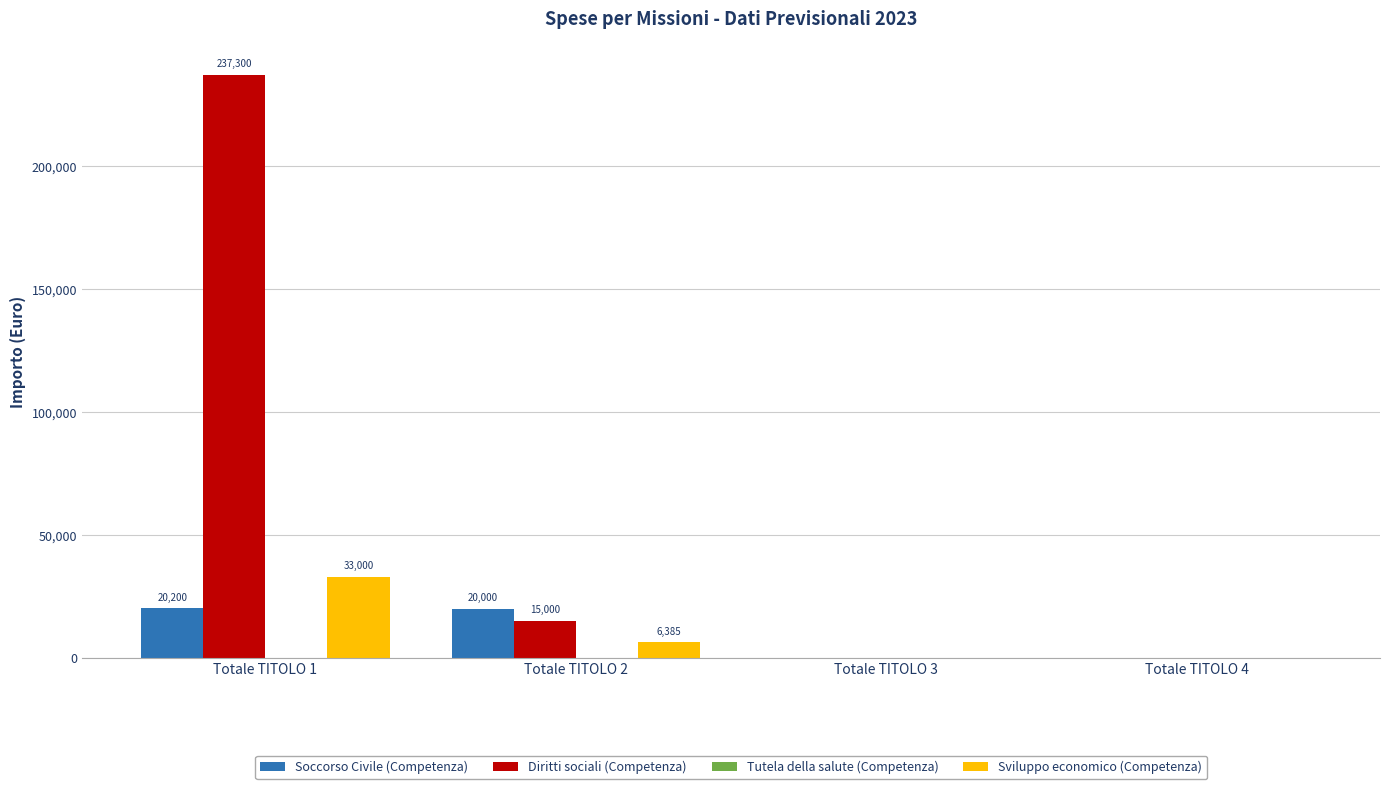

At which category is the sum across all series the highest?

Totale TITOLO 1